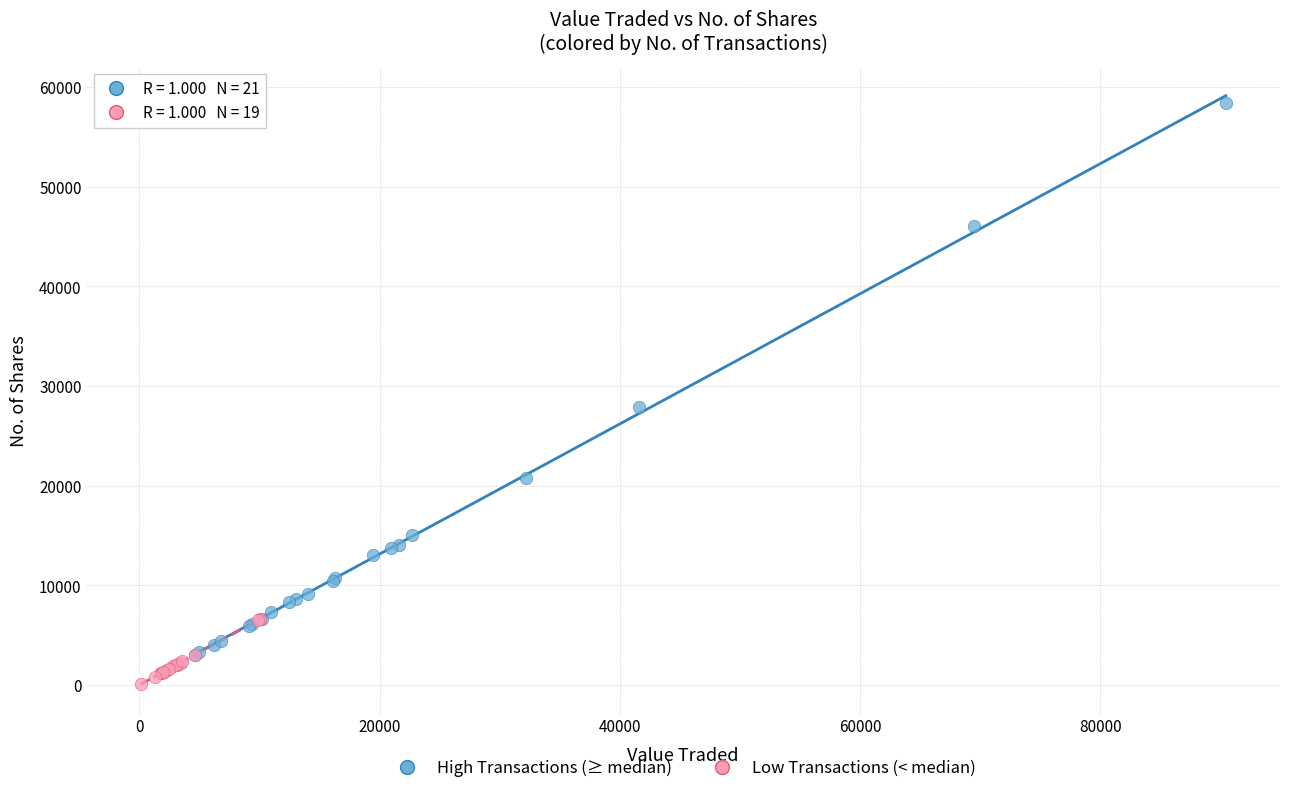

Which series contains the highest Y value?

High Transactions (≥ median)